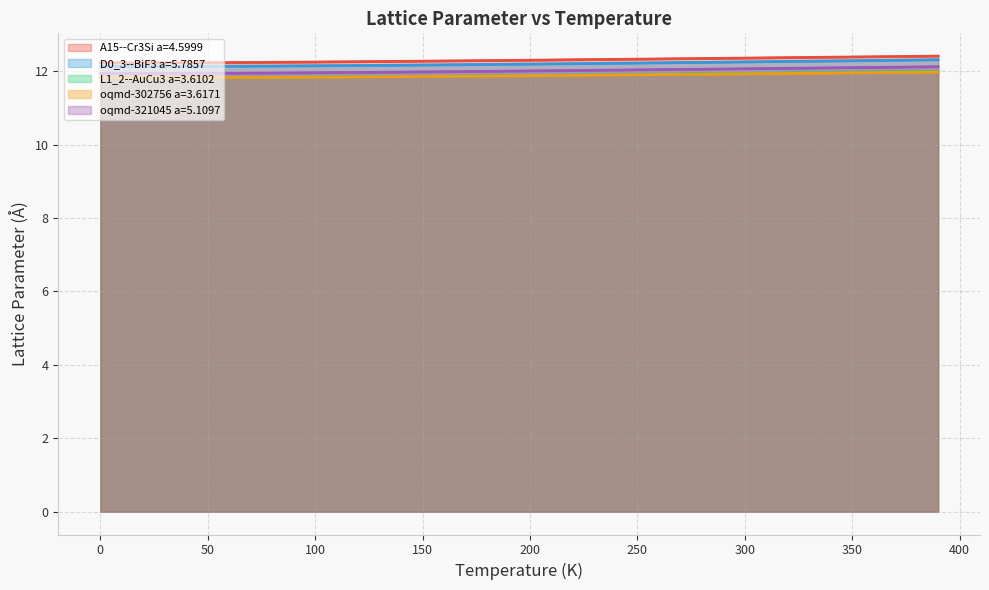

What position from the left is 380.0?

39